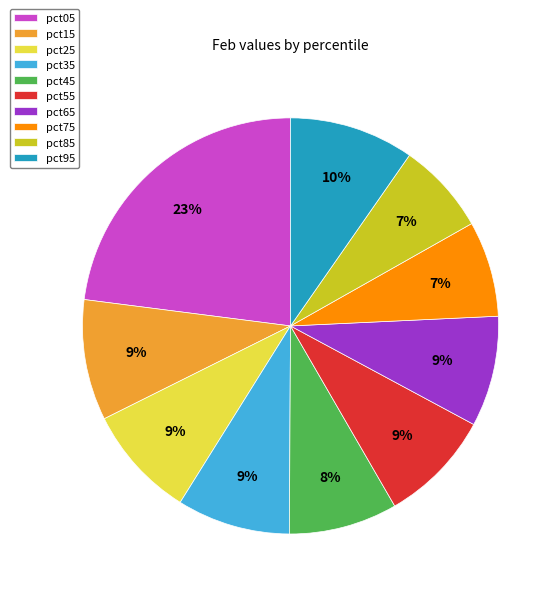

Is there any slice that represents more than half of the pie?

No